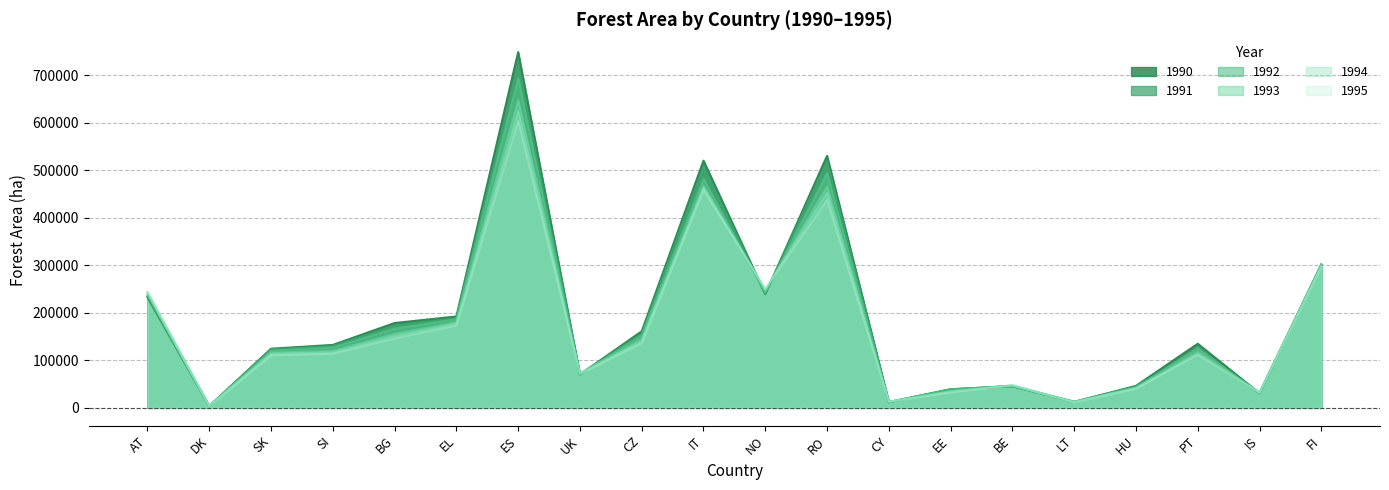

True or false: 1991 and 1993 intersect in this chart.

True